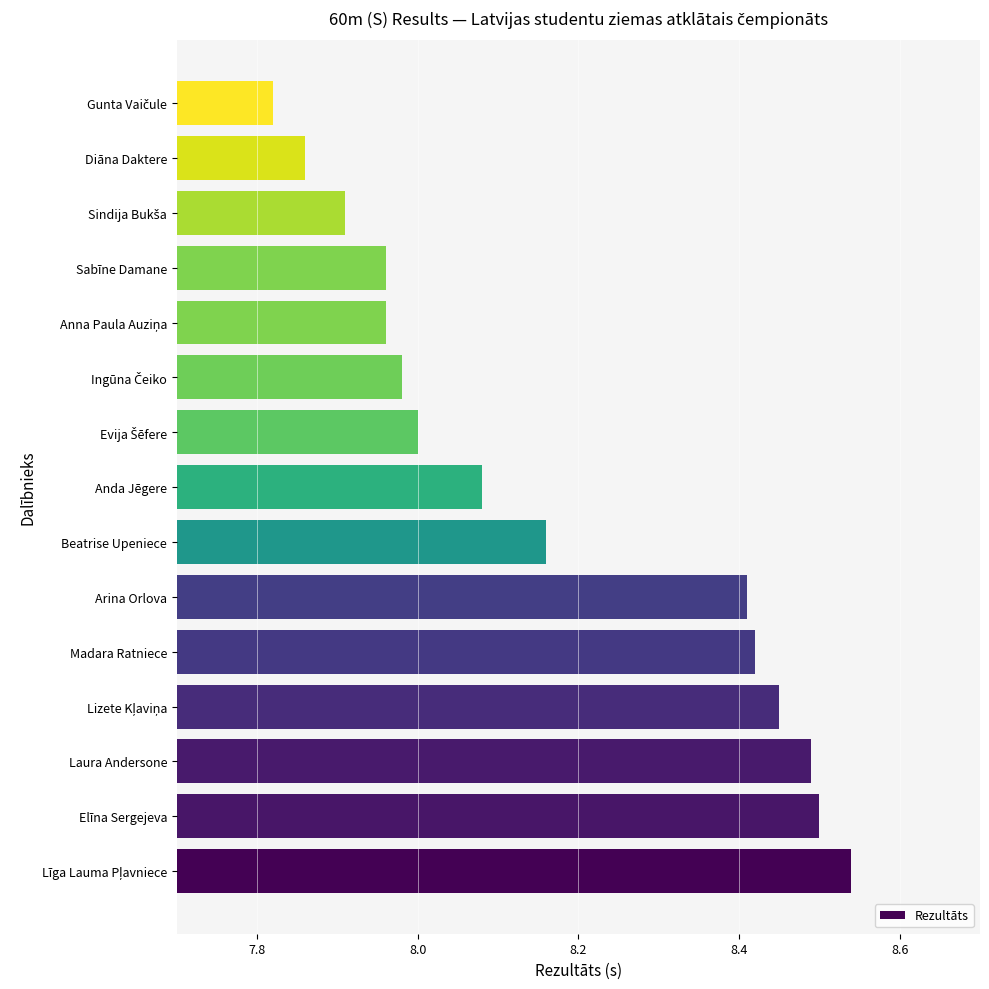

What is the sum of all values?

122.5